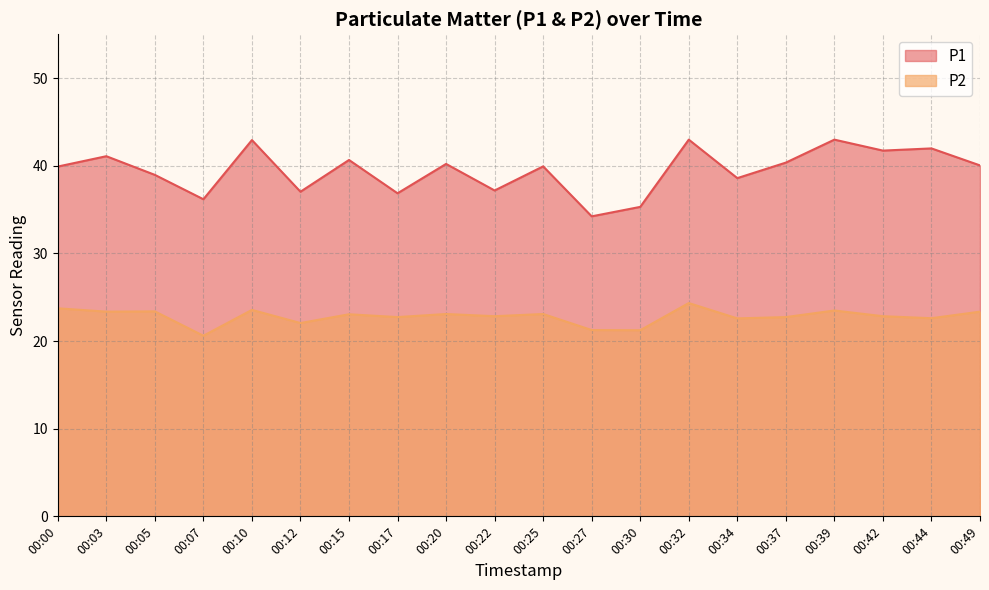

At which category is the sum across all series the highest?

00:32